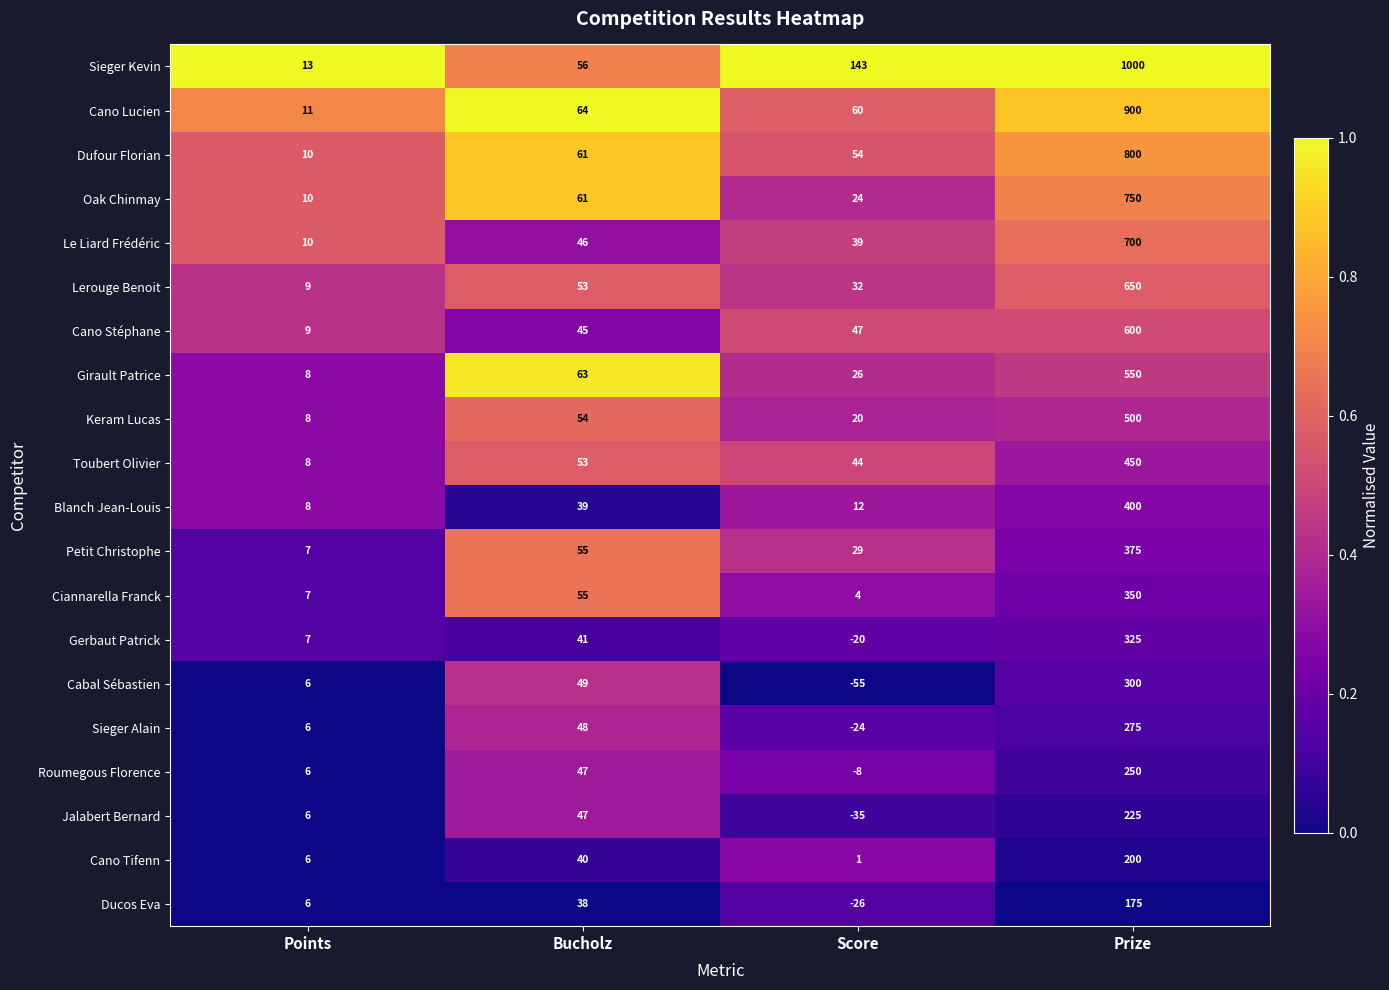

What is the average value of the Roumegous Florence series?

74